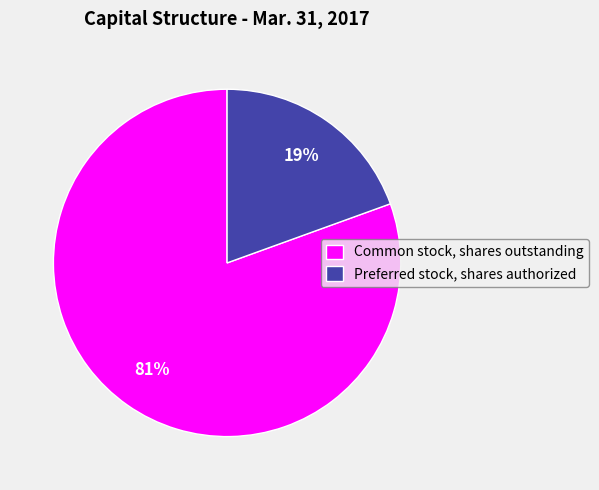

Which slice is the smallest?

Preferred stock, shares authorized